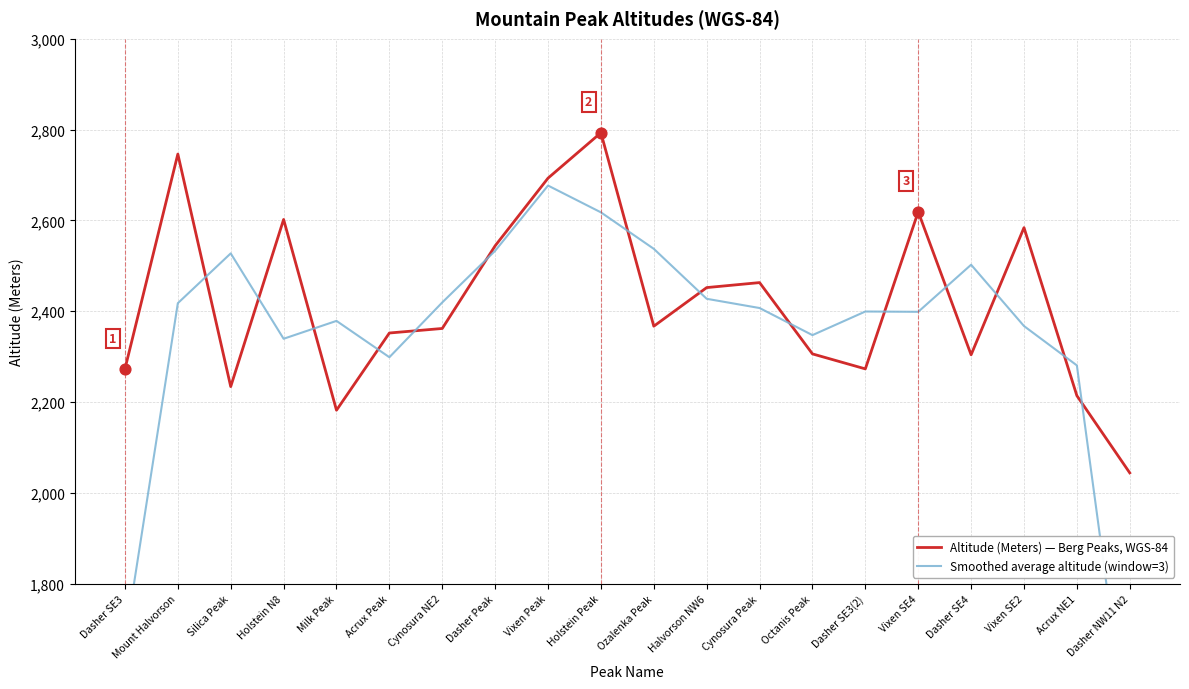

Is the value of Altitude (Meters) — Berg Peaks, WGS-84 at Dasher SE3(2) greater than the value of Smoothed average altitude (window=3) at Acrux Peak?

No